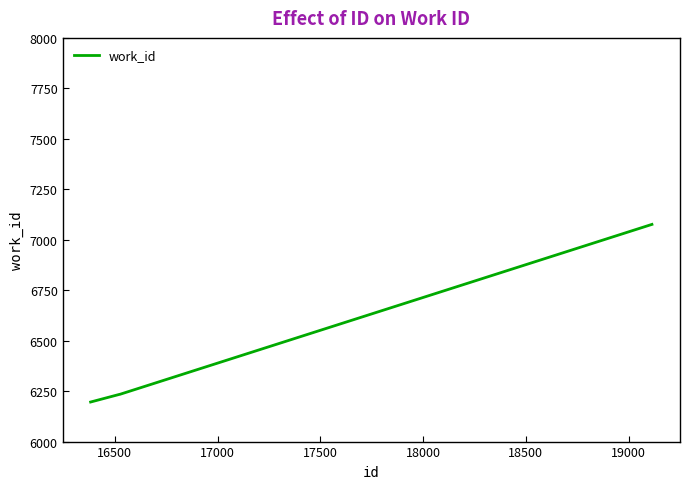

What is the minimum value shown in the chart?

6196